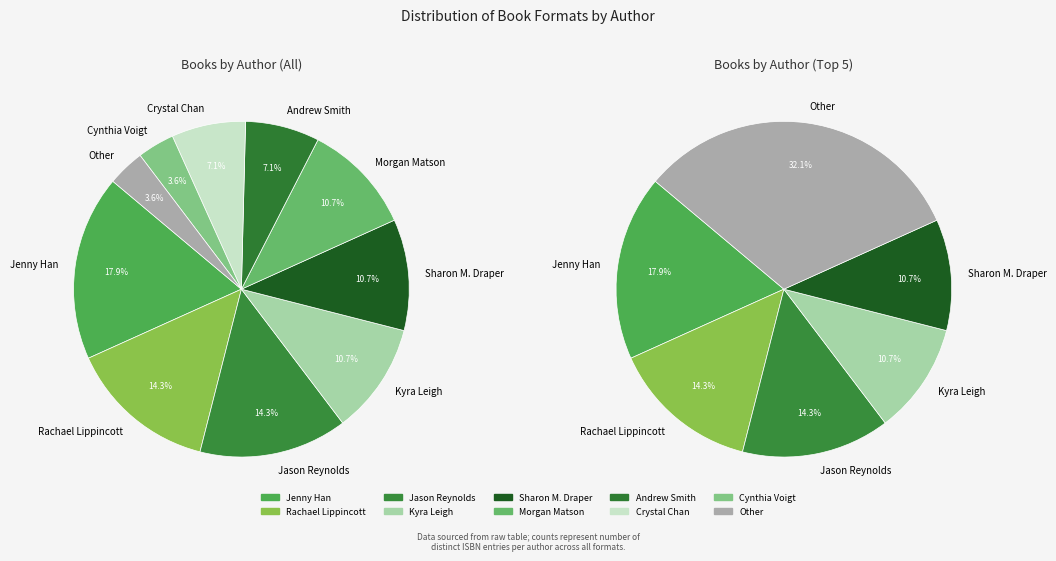

Rank the categories by value from lowest to highest.

Cynthia Voigt, Other, Andrew Smith, Crystal Chan, Kyra Leigh, Sharon M. Draper, Morgan Matson, Rachael Lippincott, Jason Reynolds, Jenny Han